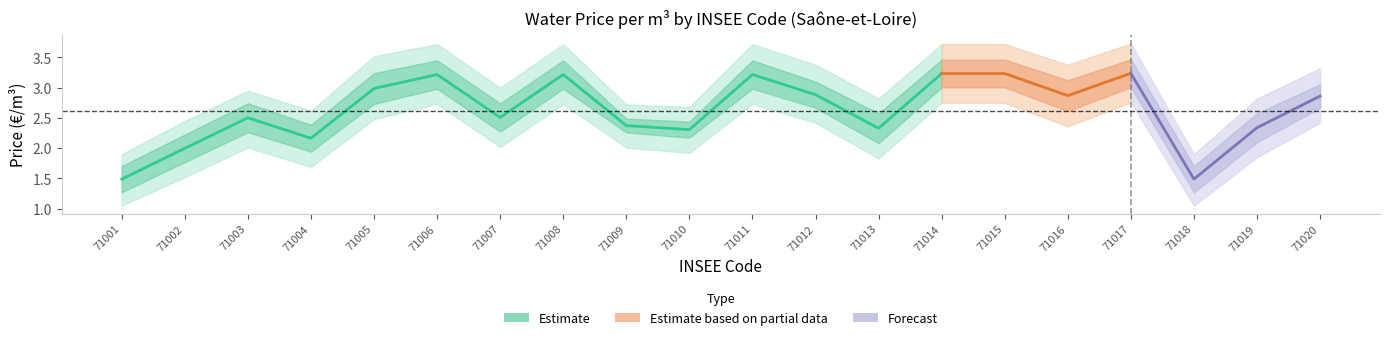

At which category does the chart reach its peak across all series?

71017